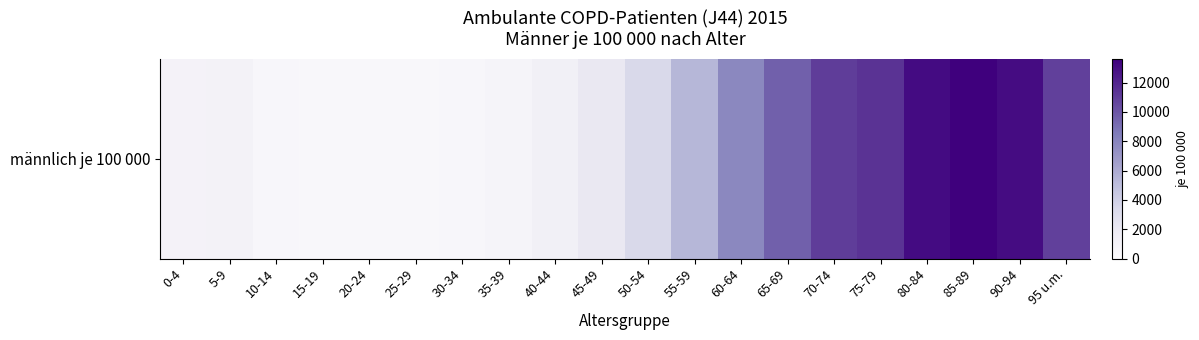

What is the smallest value displayed?

427